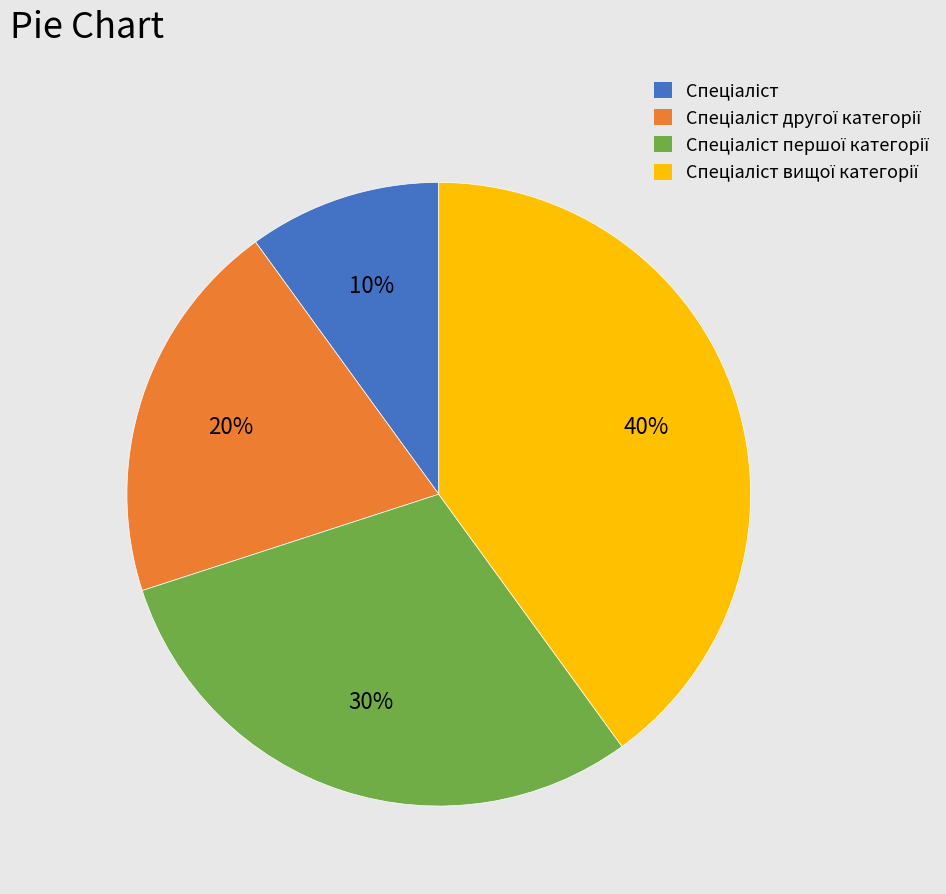

Does any single category account for the majority?

No